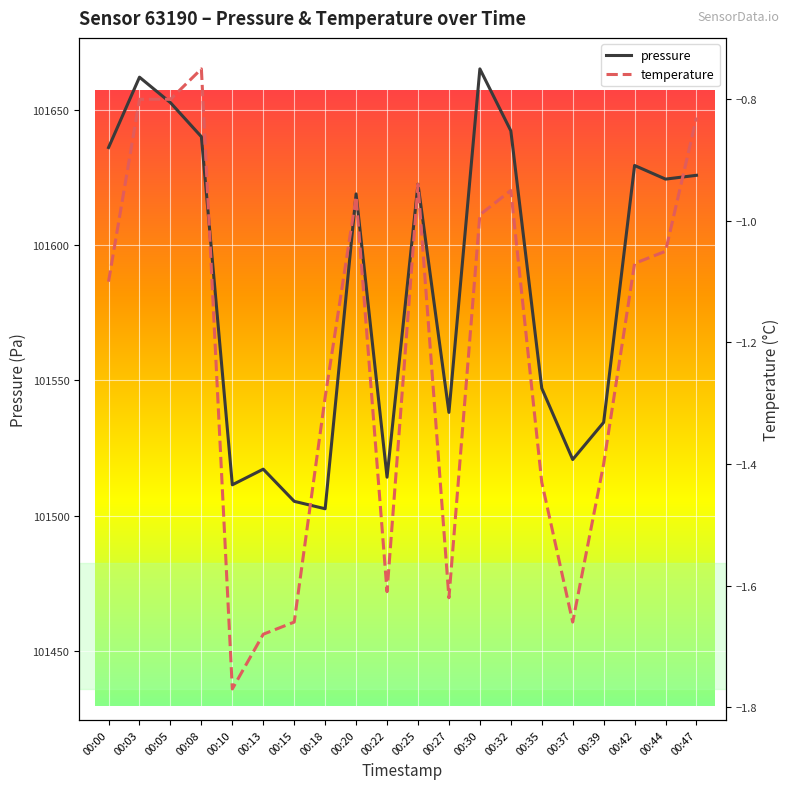

What value does the temperature series have at 00:00?

-1.1